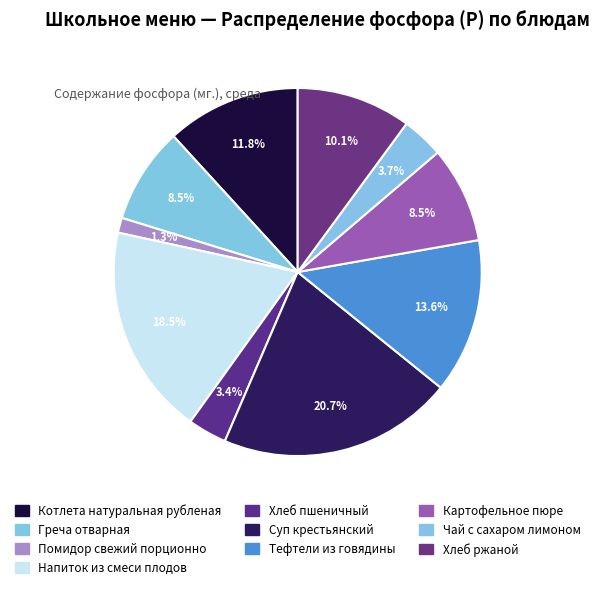

How many slices are in this pie chart?

10